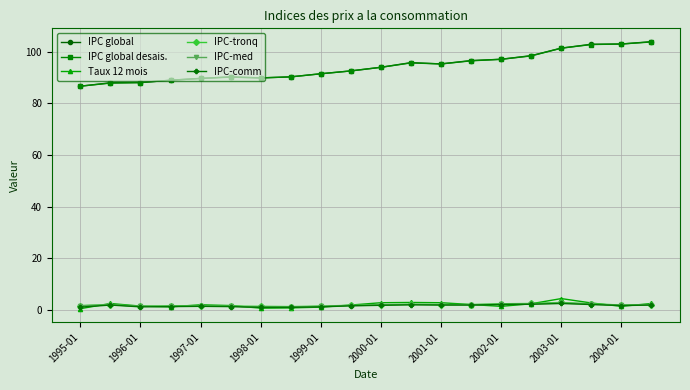

Which series has the widest spread of values?

IPC global